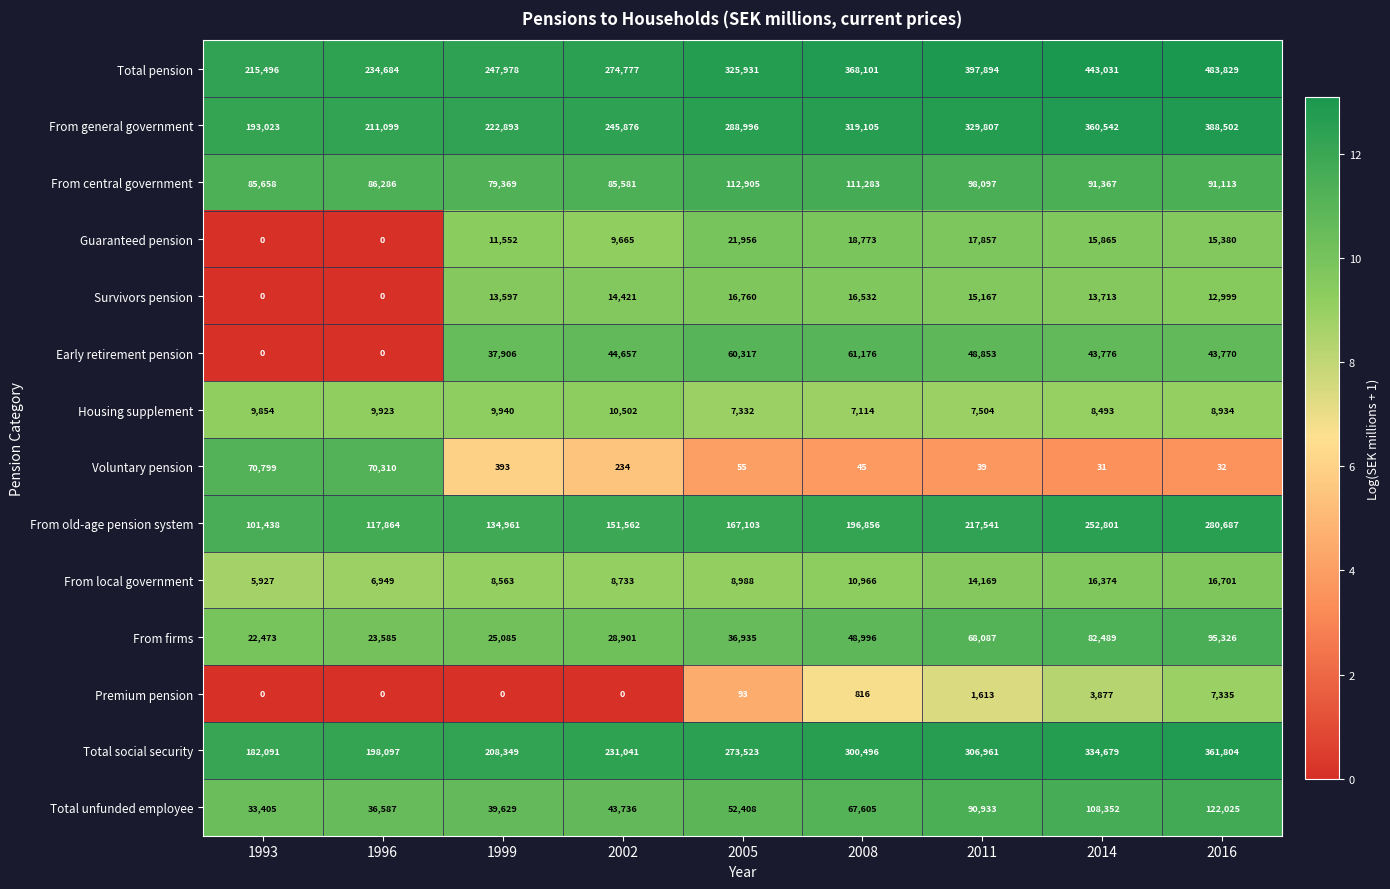

Between 1996 and 2005, which series saw the biggest shift?

Total pension